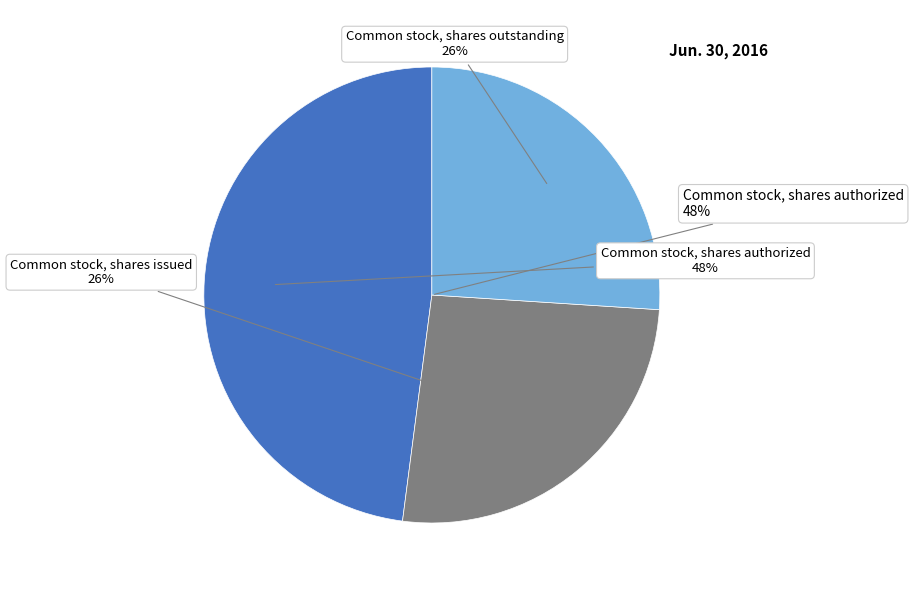

To the nearest percent, what percentage of the pie is Common stock, shares authorized?

48%